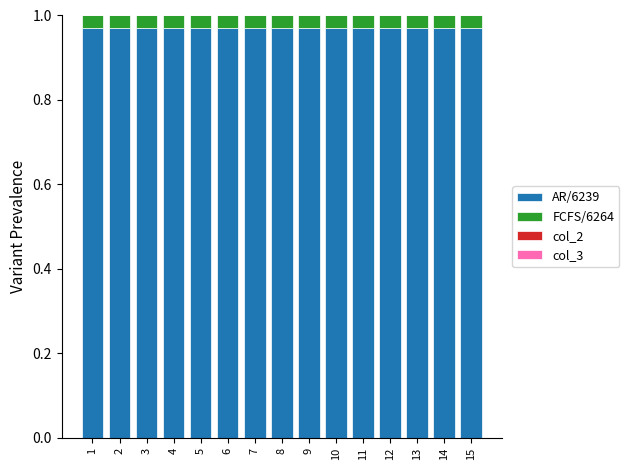

The value of AR/6239 at 9 is 0.5. True or false?

False